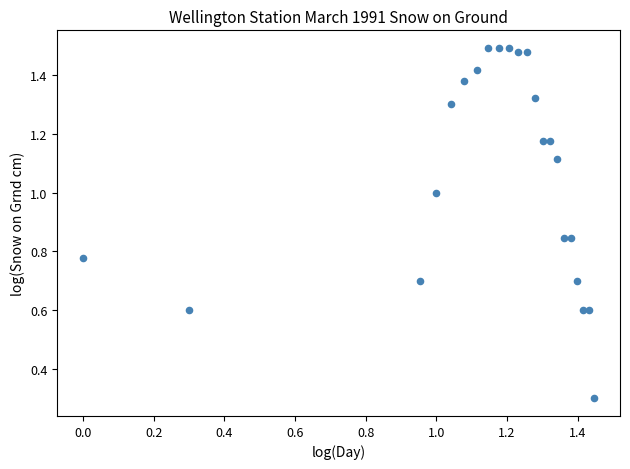

What Y value in the scatter plot is closest to 0?

0.3